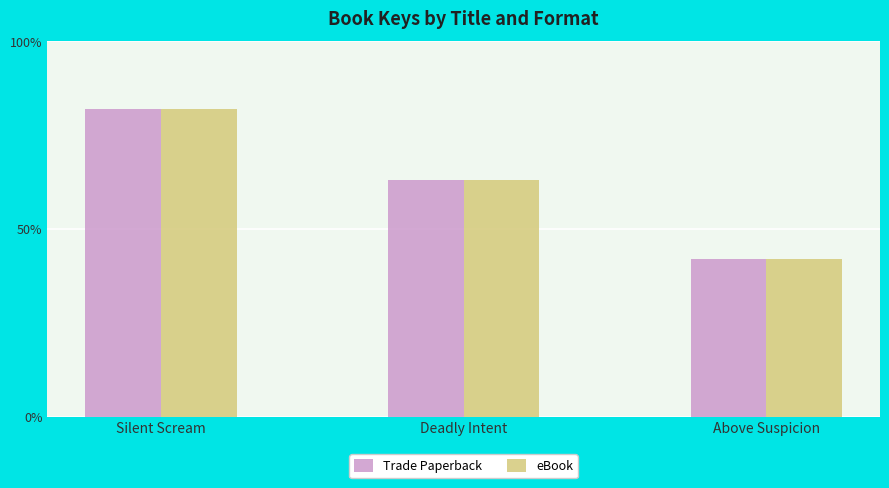

Reading left to right, transcribe all the data shown in this chart.

Trade Paperback: 61413562	47278320	31499511
eBook: 61413562	47278320	31499511